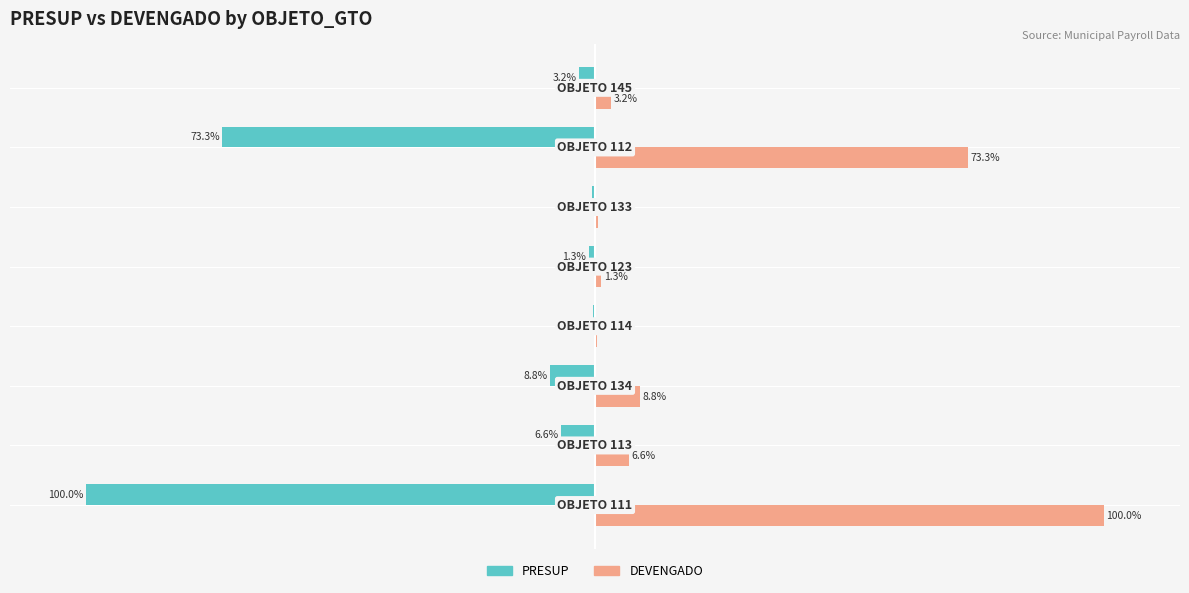

What is the highest value of the PRESUP series?

-0.4